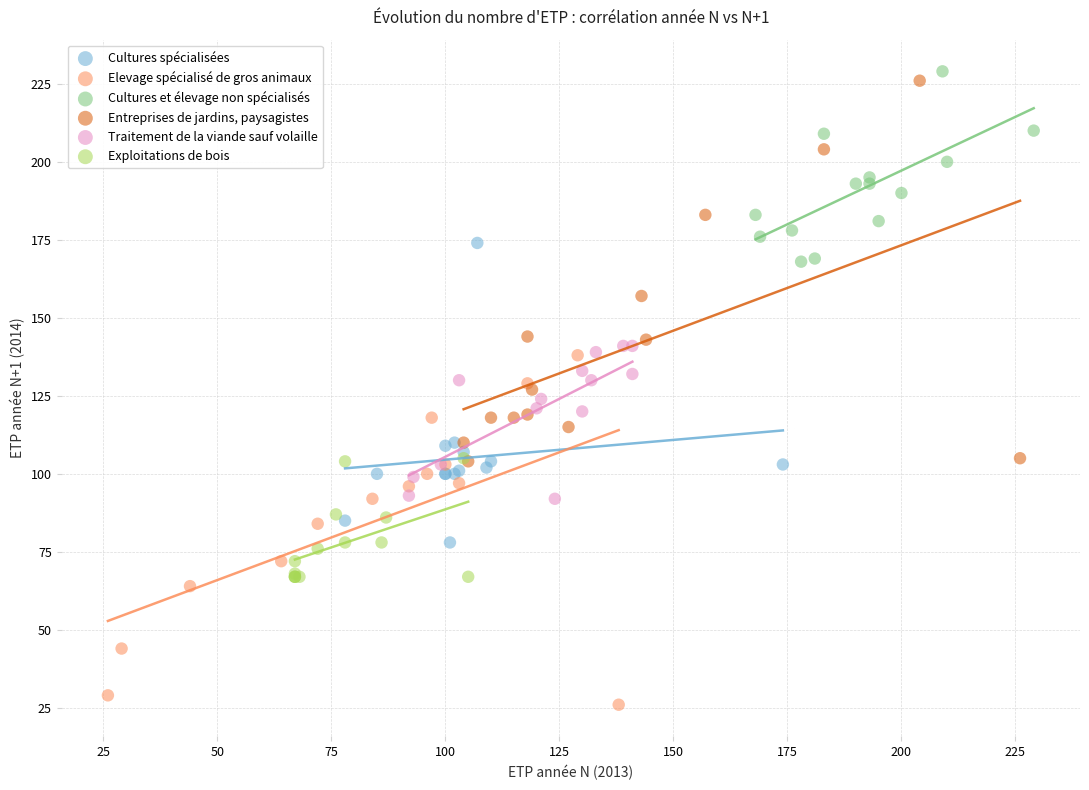

Which series has the widest spread of Y values?

Entreprises de jardins, paysagistes